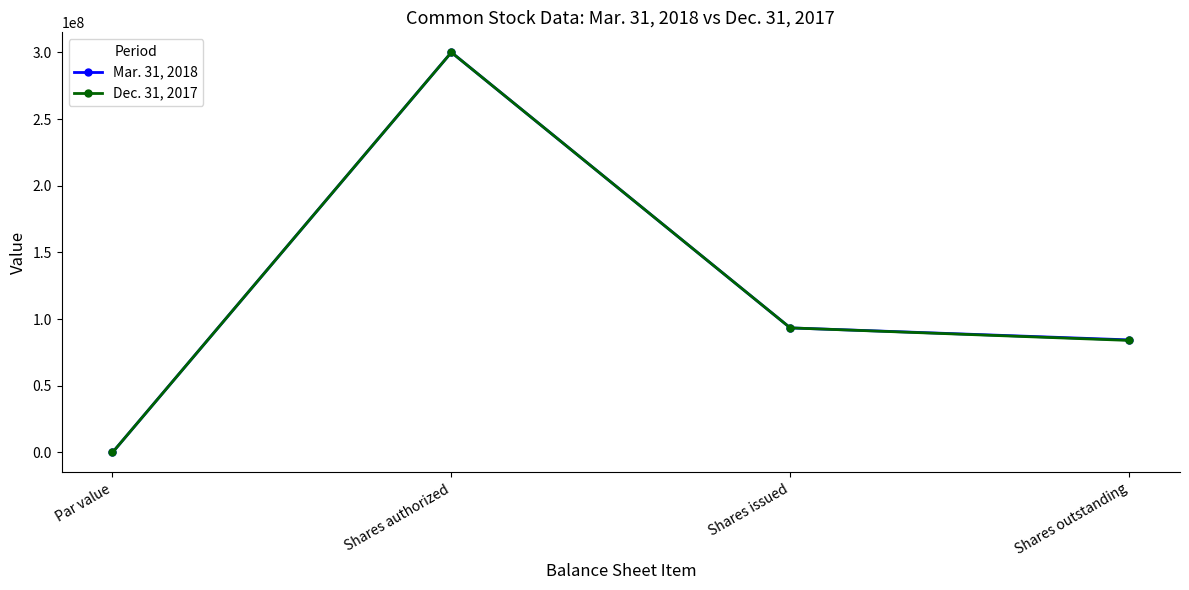

Reading left to right, list all the values displayed in this chart.

Mar. 31, 2018: Par value=1	Shares authorized=300000000	Shares issued=93400000	Shares outstanding=84400000
Dec. 31, 2017: Par value=1	Shares authorized=300000000	Shares issued=93400000	Shares outstanding=84000000